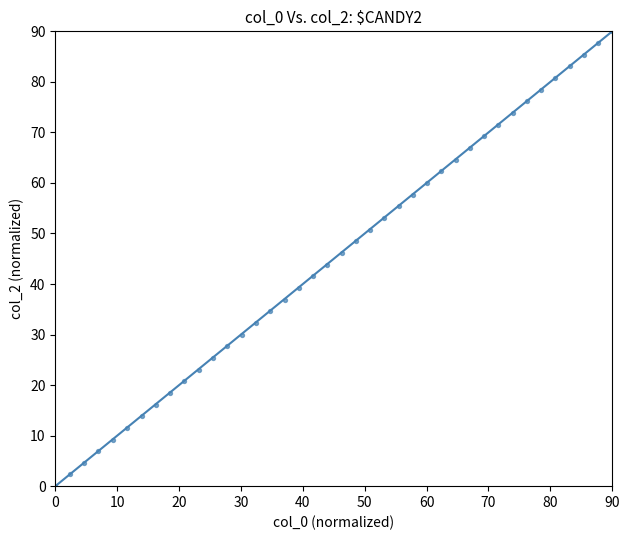

What is the range of X values (max minus min)?

90.0